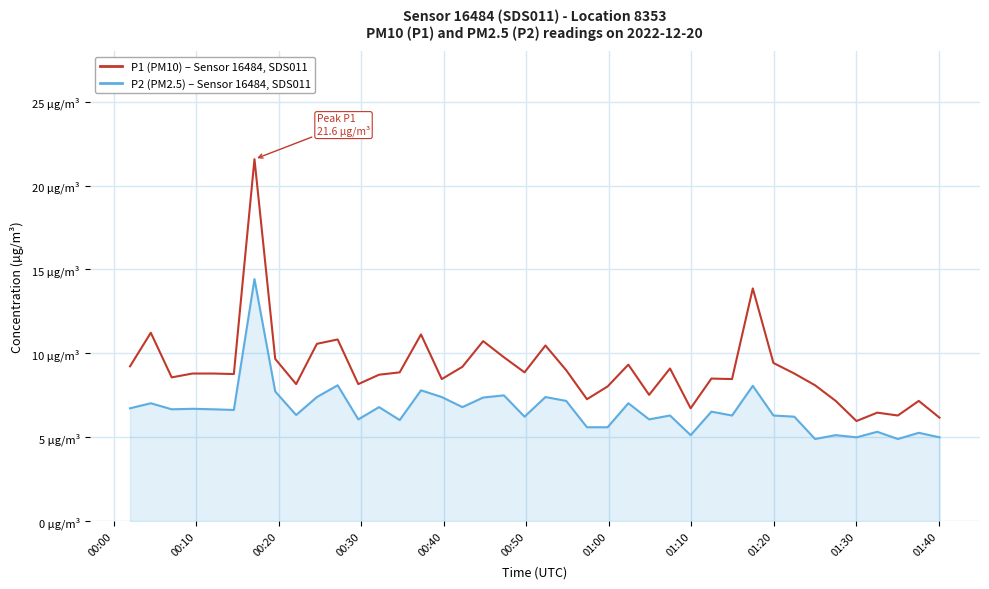

Does the chart display data point markers on the line(s)?

No